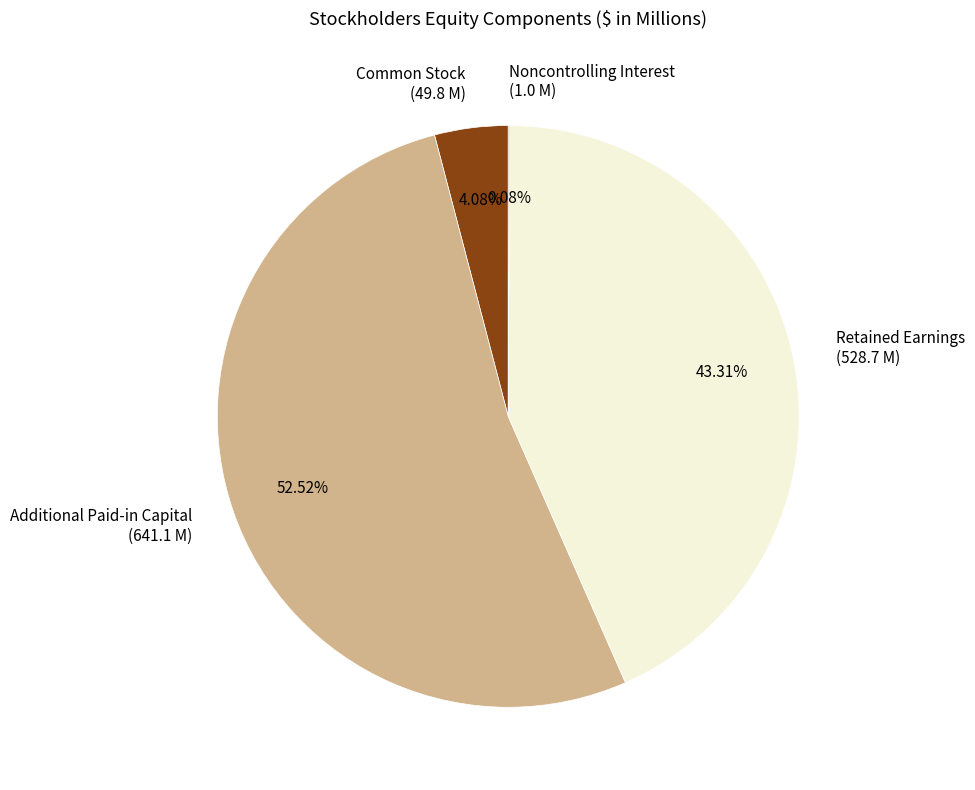

Combined, do Additional Paid-in Capital and Common Stock account for over 50%?

Yes